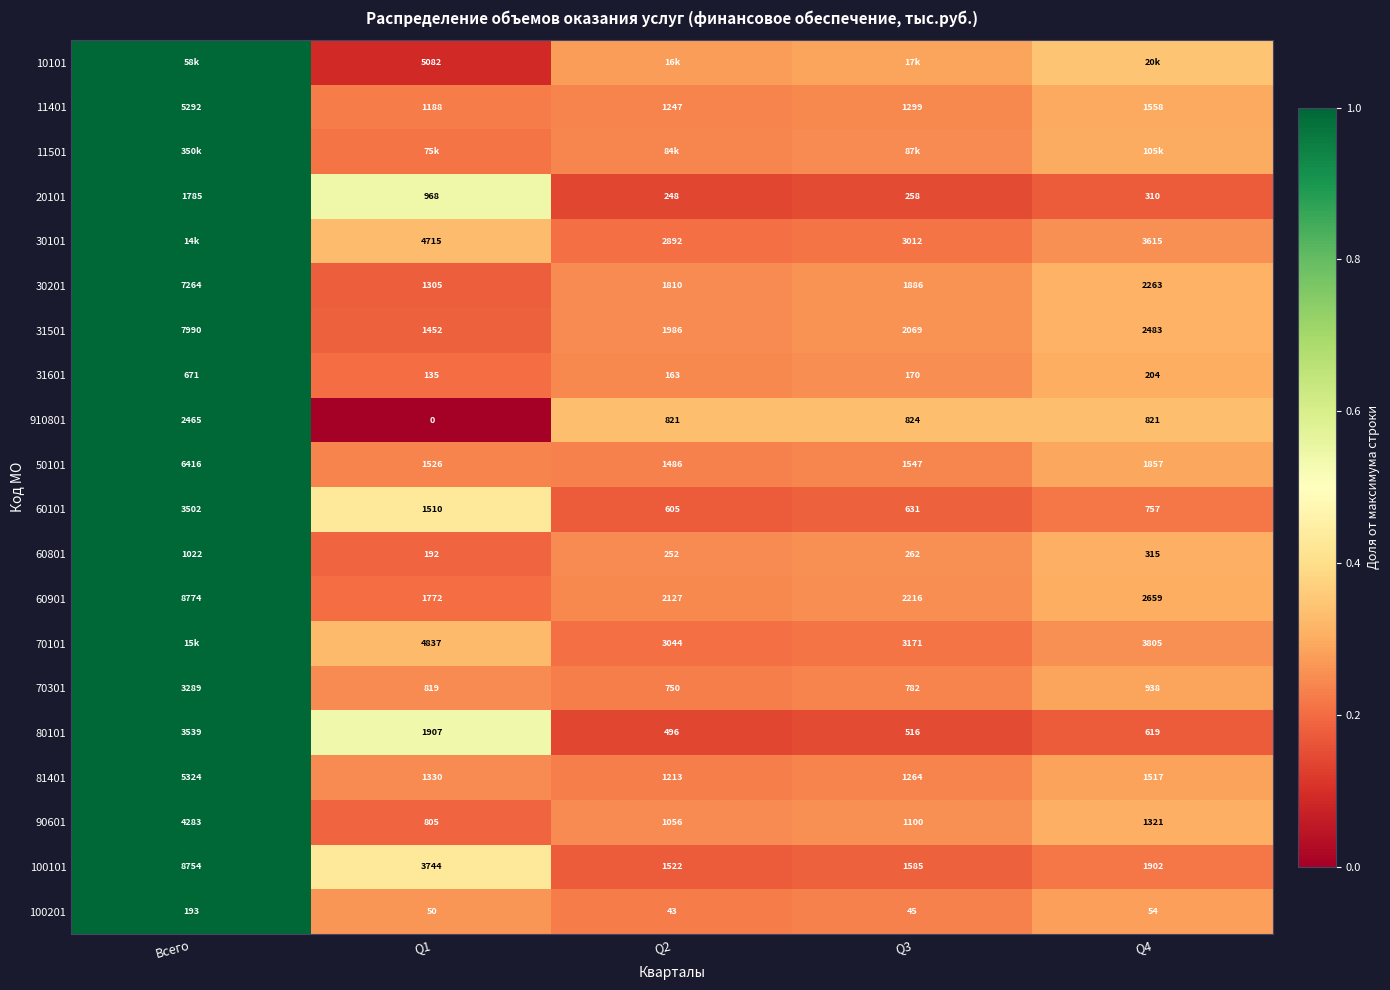

At which category does the chart reach its minimum across all series?

Q1